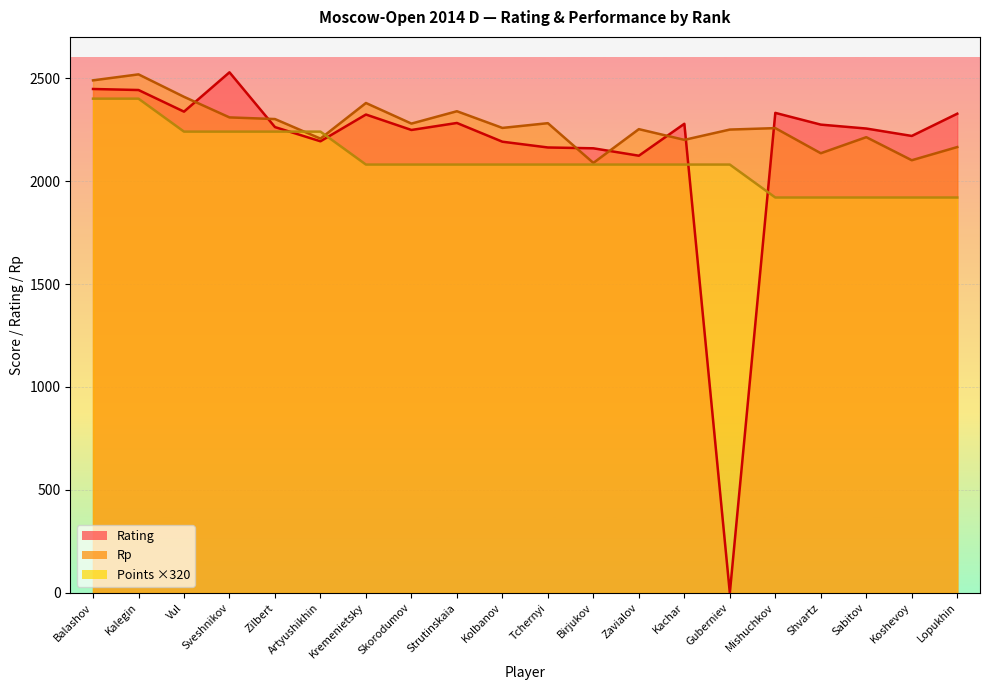

True or false: Rating and Points cross at least once.

True